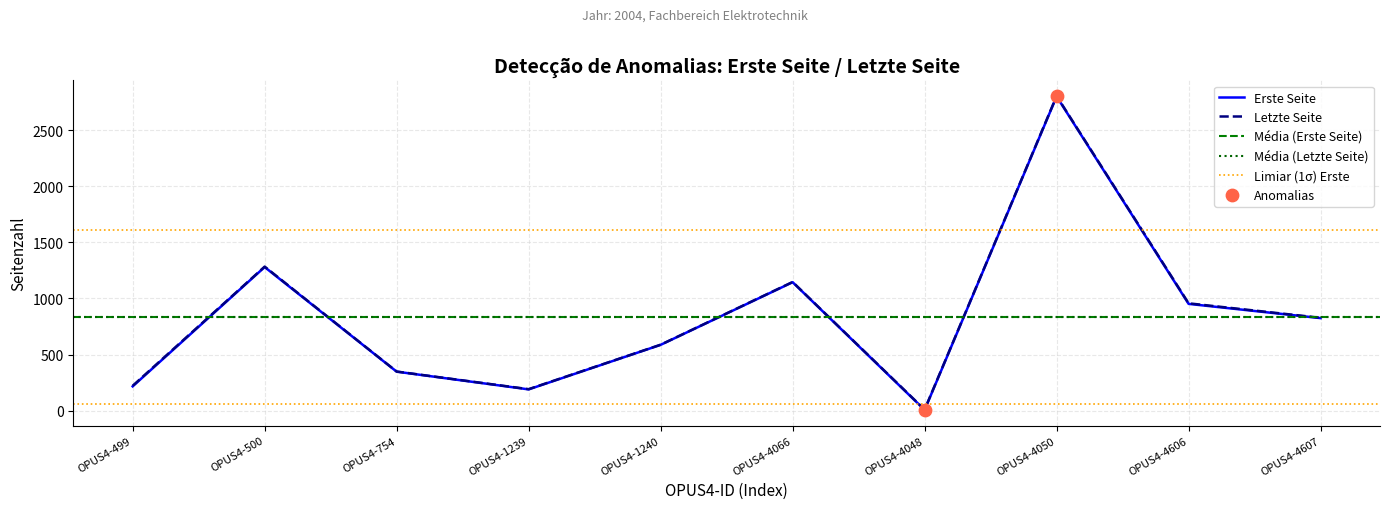

Which series has the largest total across all categories?

Letzte Seite